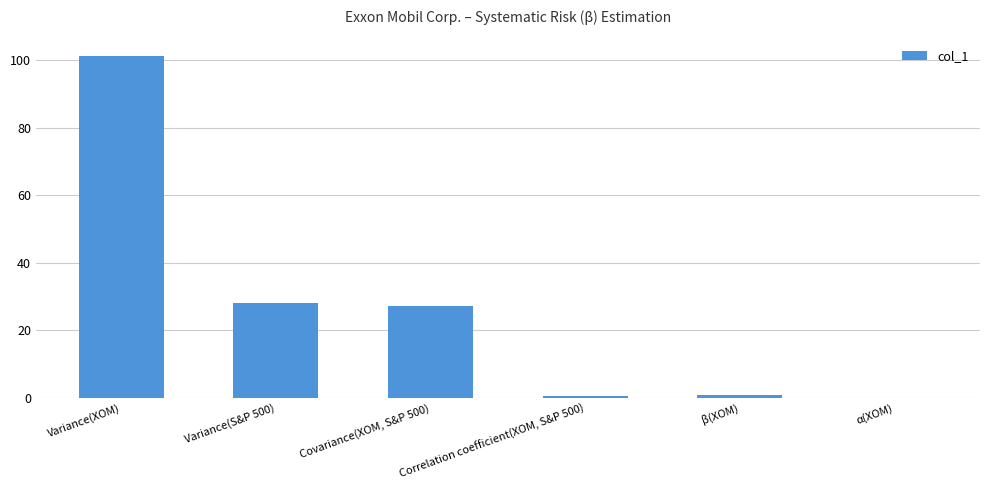

How many series are shown in this chart?

1